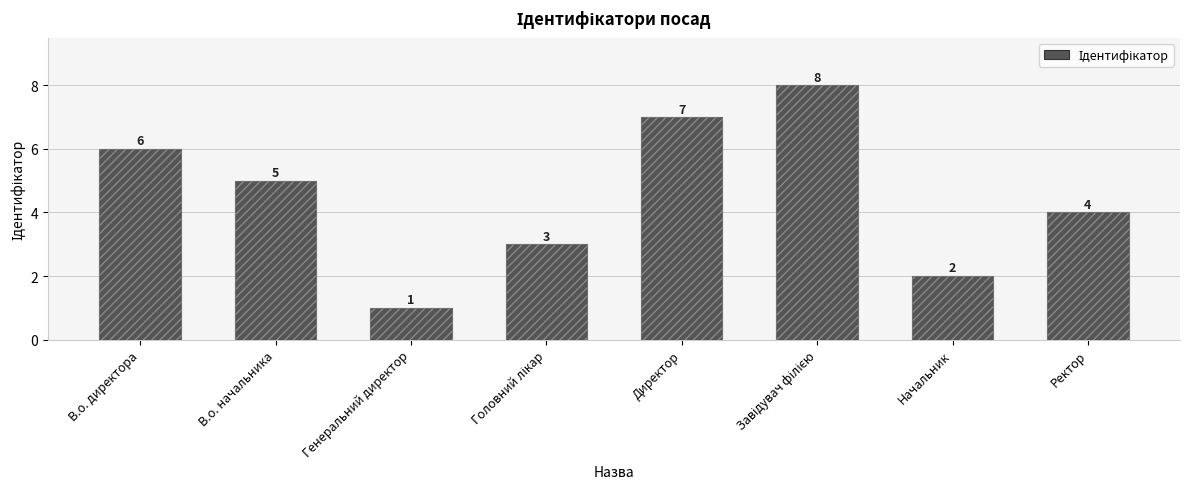

What is the difference between the values at Ректор and Генеральний директор?

3